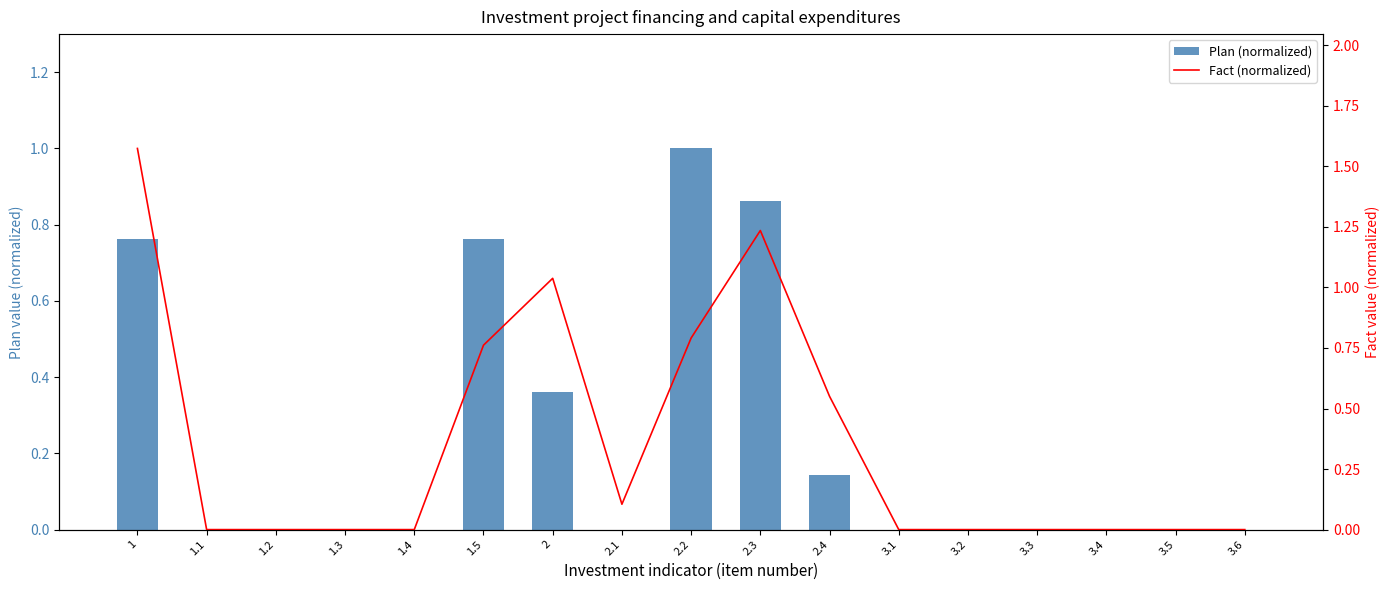

True or false: Fact (normalized) has a value of 1.0 at 1.

False